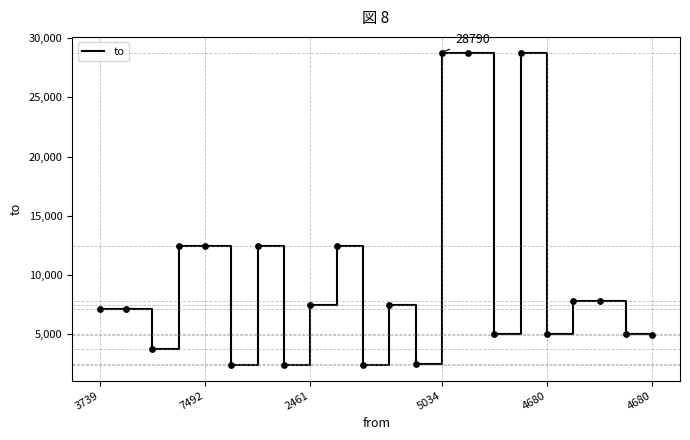

What is the difference between the maximum and minimum values?

26391